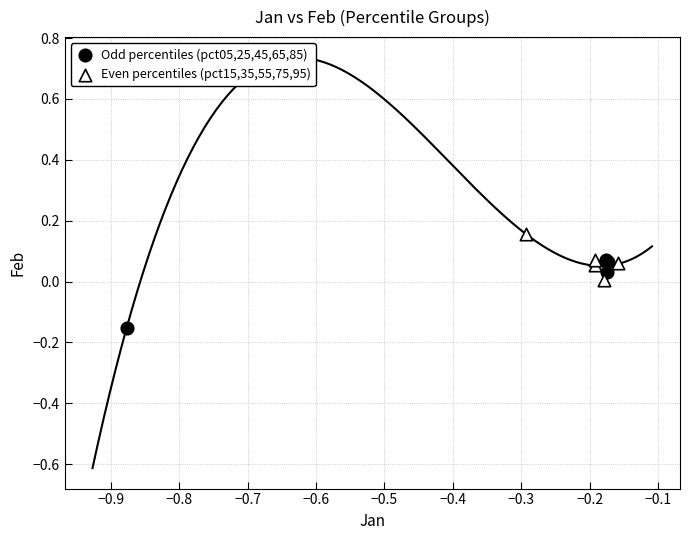

Which series reaches the maximum Y coordinate?

Even percentiles (pct15,35,55,75,95)